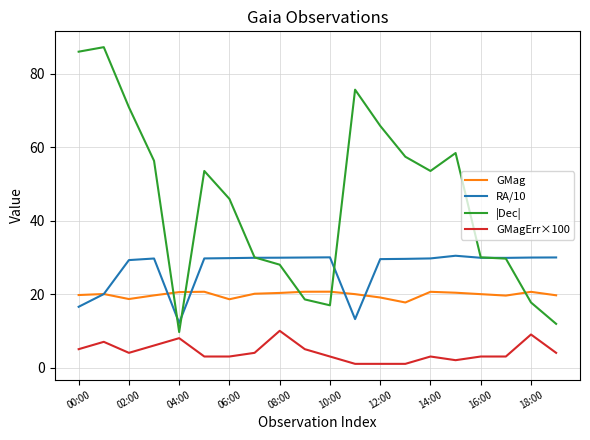

Which series has the widest spread of values?

|Dec|